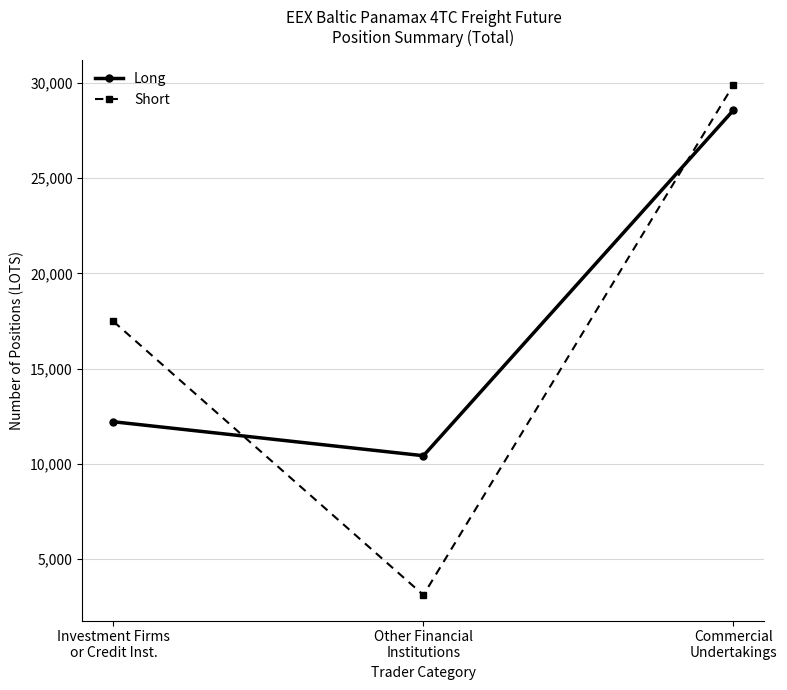

Which series changed the most between Other Financial
Institutions and Commercial
Undertakings?

Short